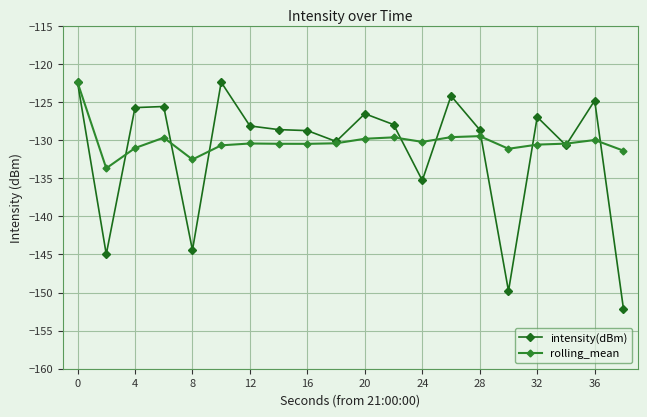

Does the chart display data point markers on the line(s)?

Yes